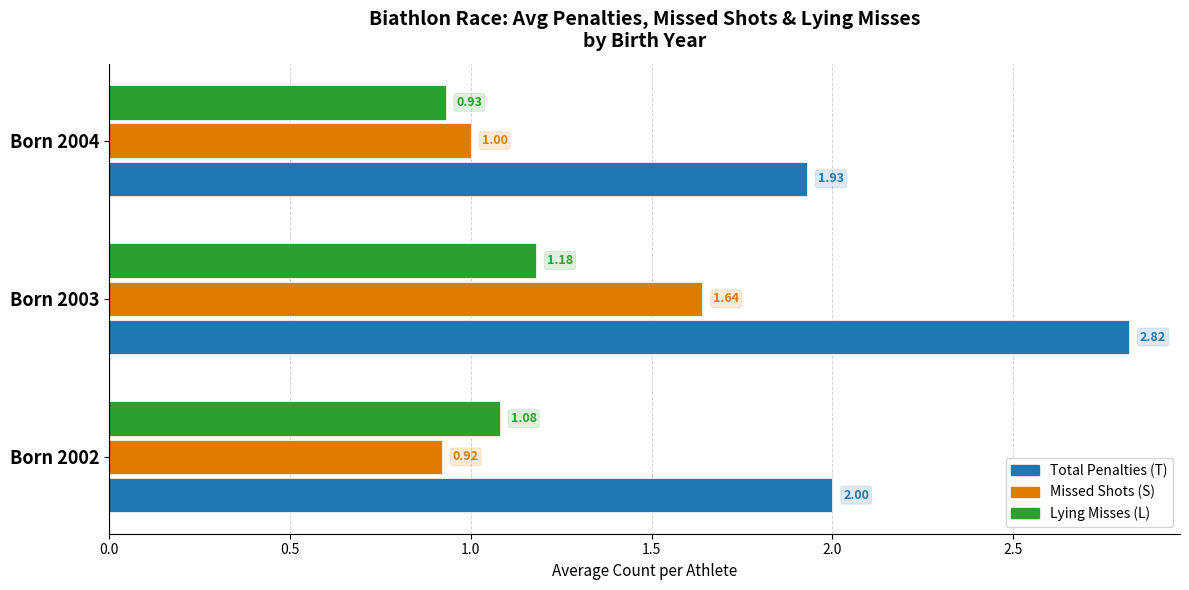

Which series has the largest total across all categories?

Total Penalties (T)